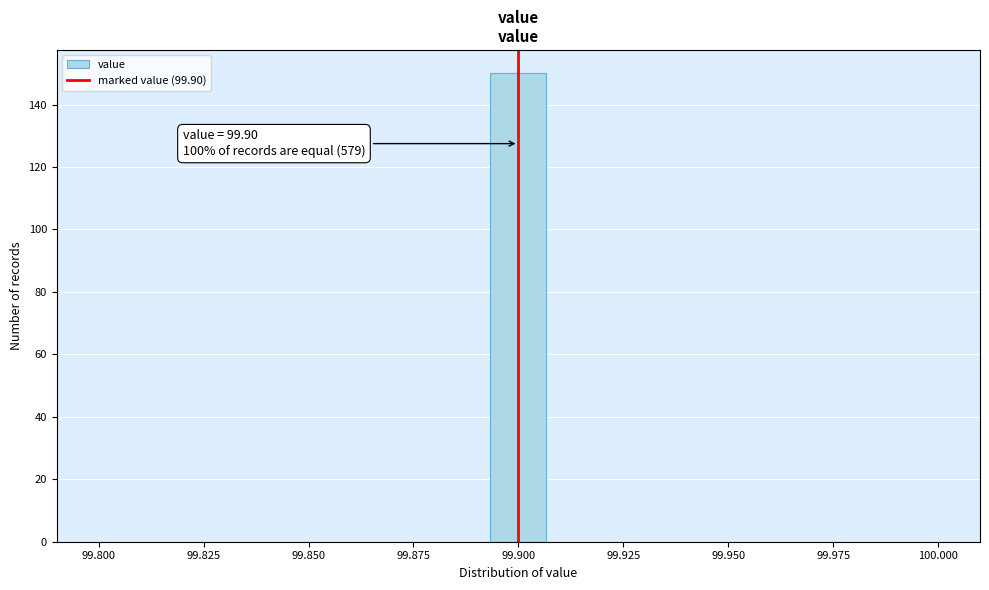

Read against the x-axis, roughly where is the centre of the tallest bar?

99.900